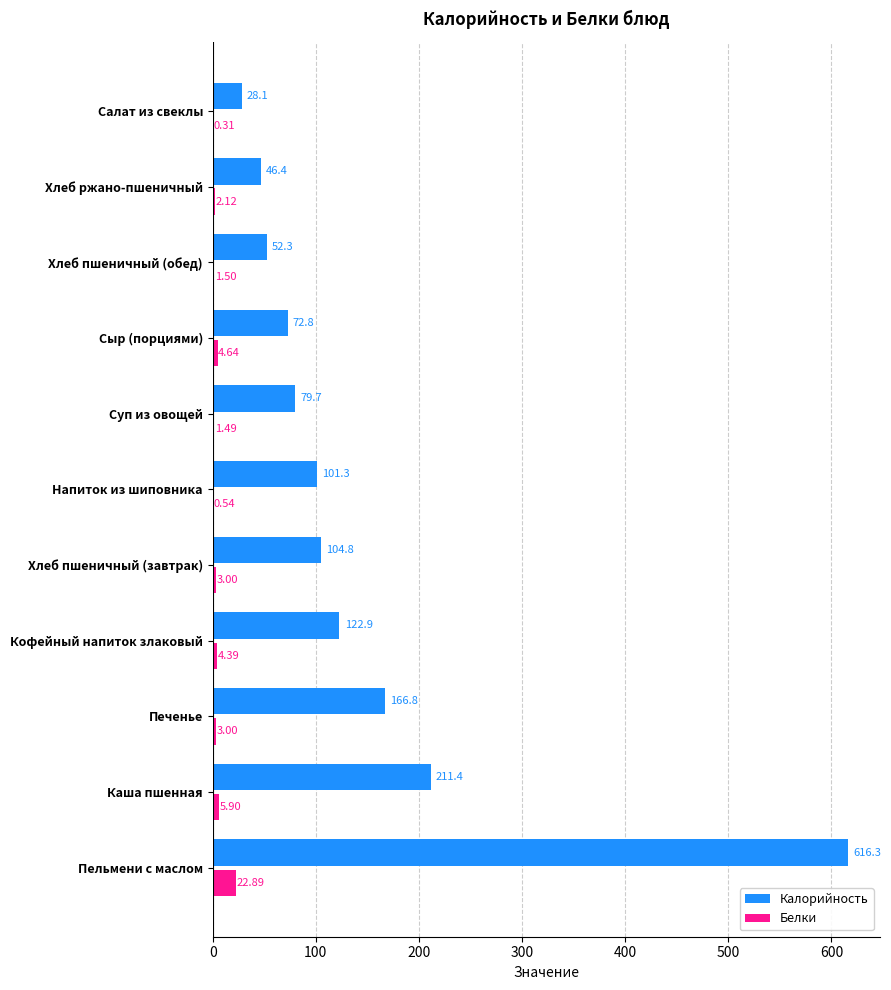

At which category is the sum across all series the highest?

Пельмени с маслом